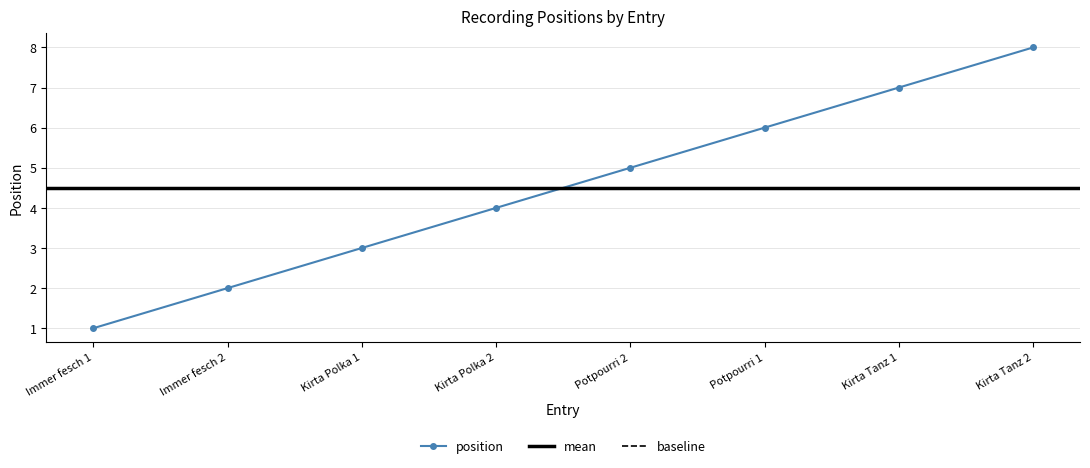

The position series shows 6 at Potpourri 1. True or false?

True